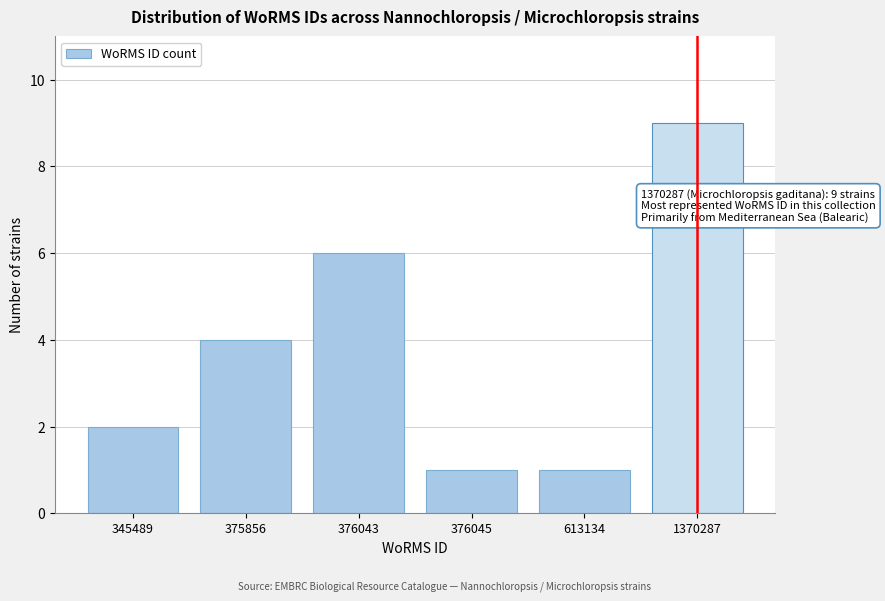

Reading left to right, extract all data points from this chart.

345489=2	375856=4	376043=6	376045=1	613134=1	1370287=9